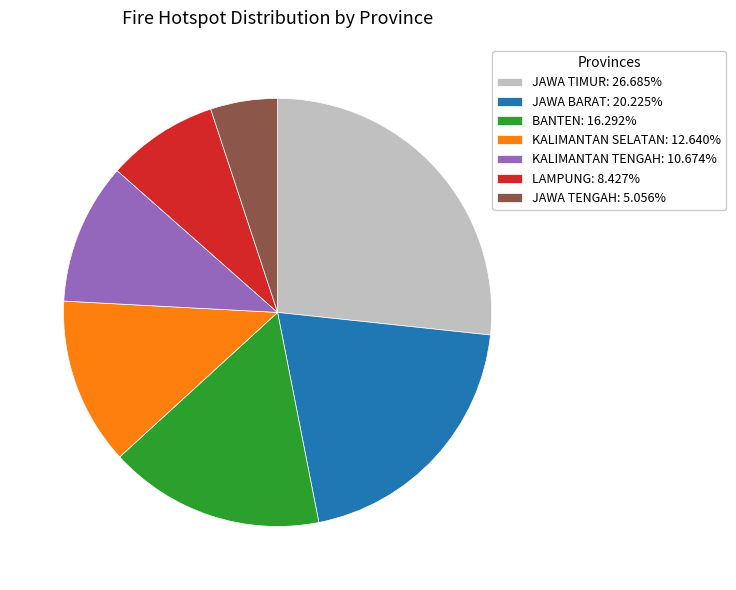

The JAWA BARAT slice represents 20% of the pie. True or false?

True